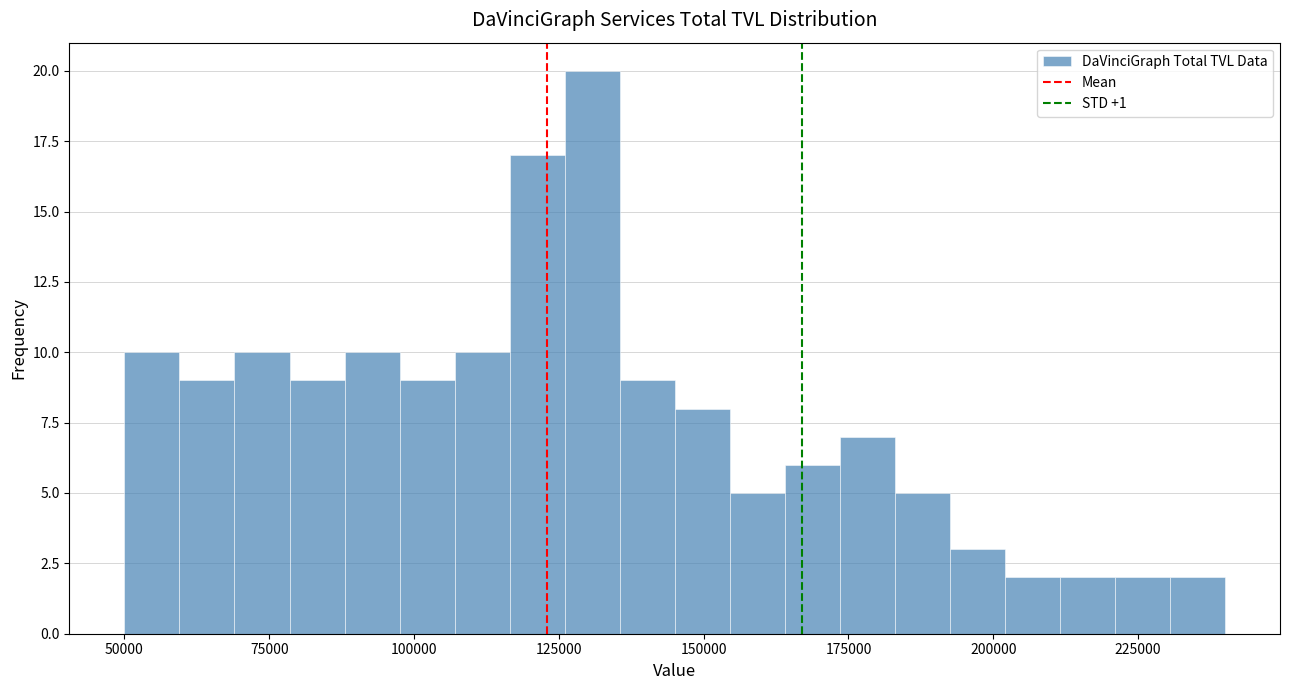

Around what value on the x-axis is the tallest bar? Give the approximate position of its centre, as read against the axis.

130000